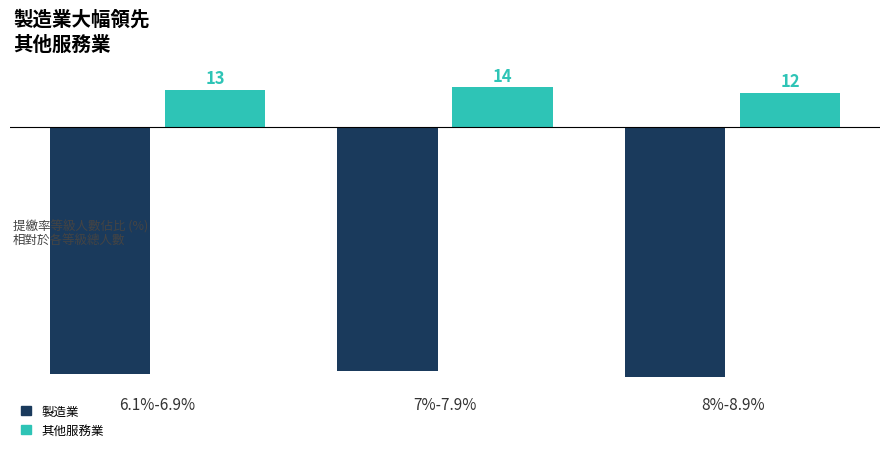

What is the total value across all series at 8%-8.9%?

-76